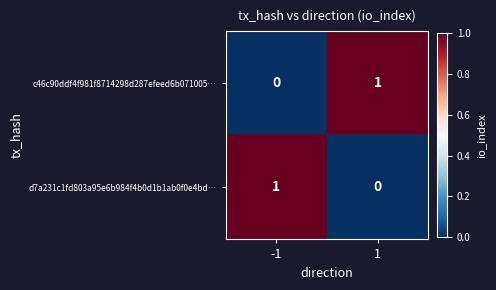

Count the number of categories in the chart.

2